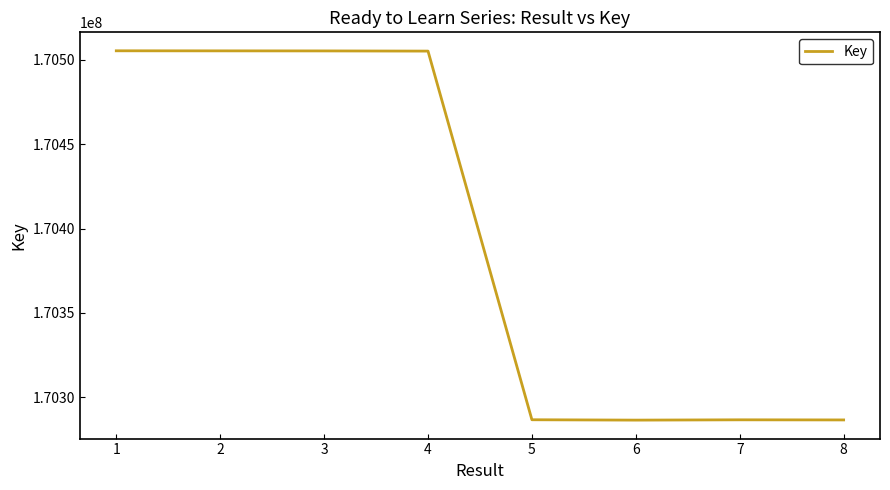

Is it true that the value at 3 is 170505279?

True